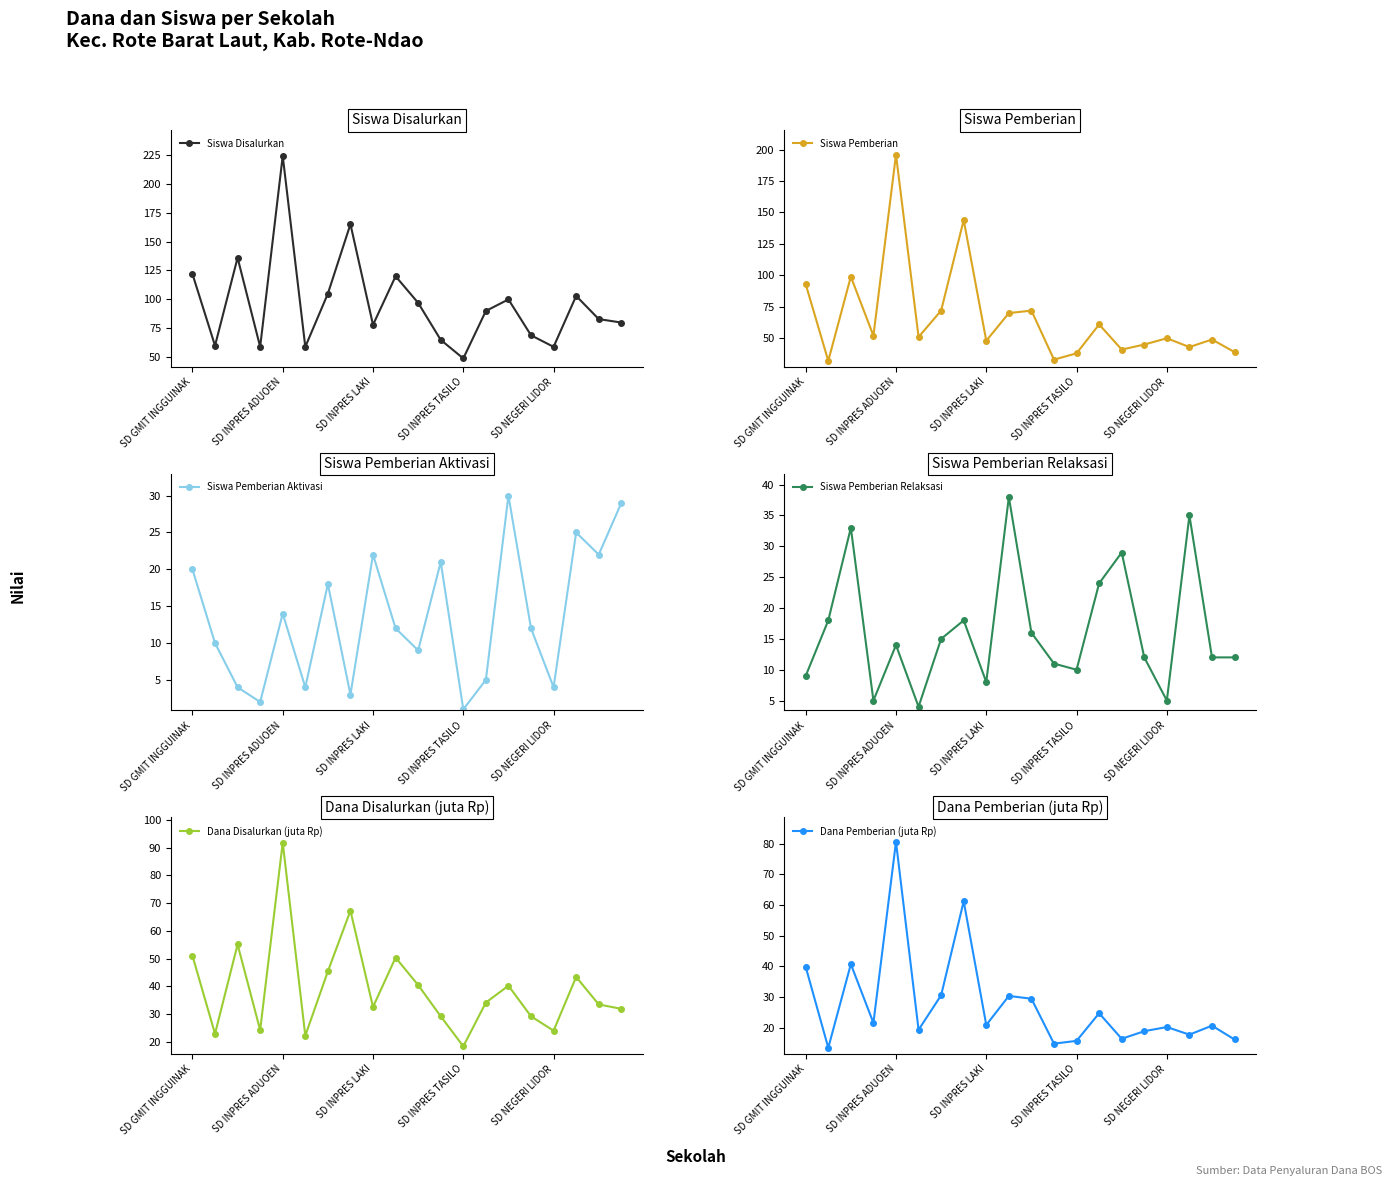

What is the minimum value for Siswa Disalurkan?

49